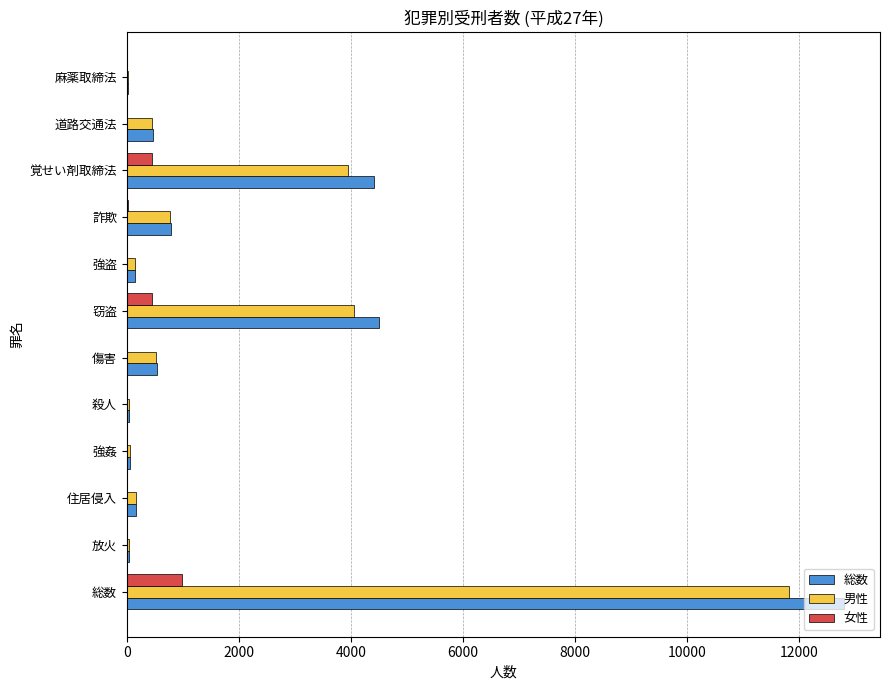

At which label does 女性 reach its peak?

総数